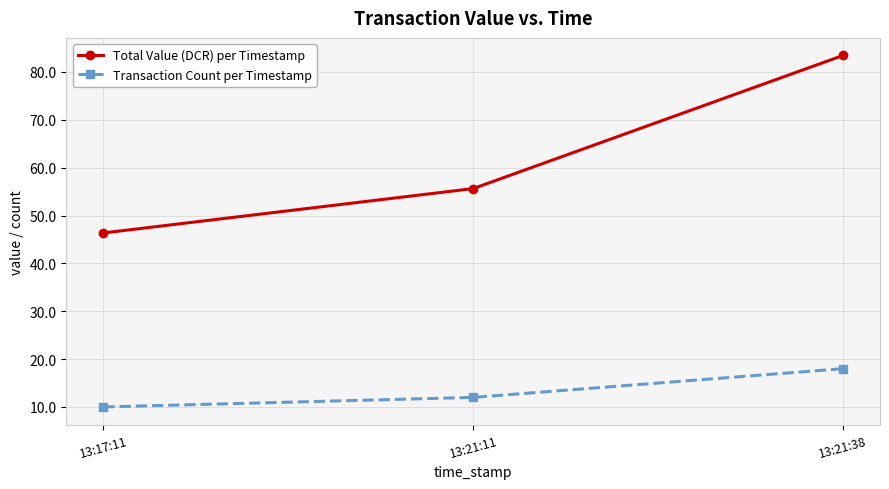

The value of Total Value (DCR) per Timestamp at 13:21:11 is 55.6. True or false?

True